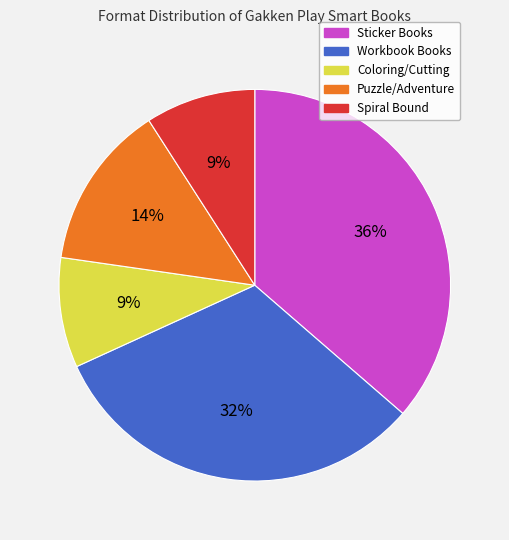

Is there a majority slice in this chart?

No